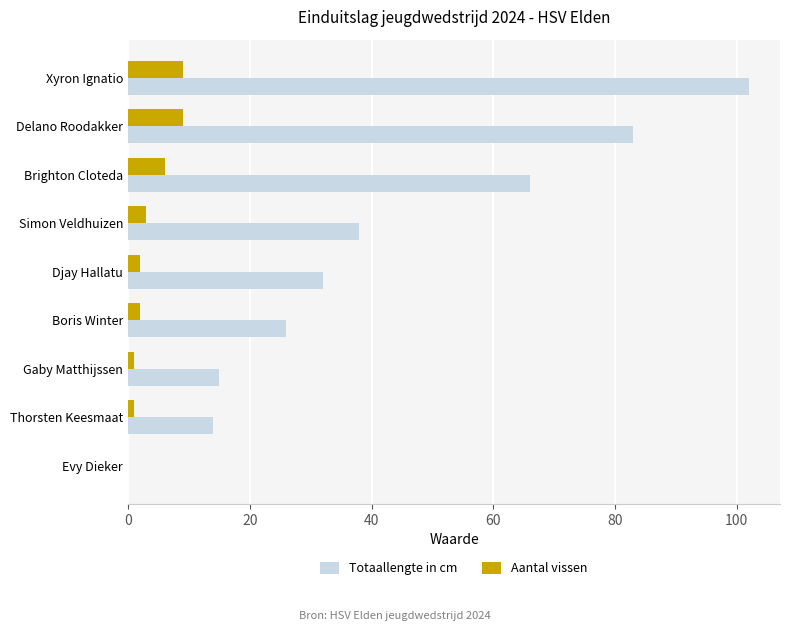

How many values in Totaallengte in cm are above zero?

8